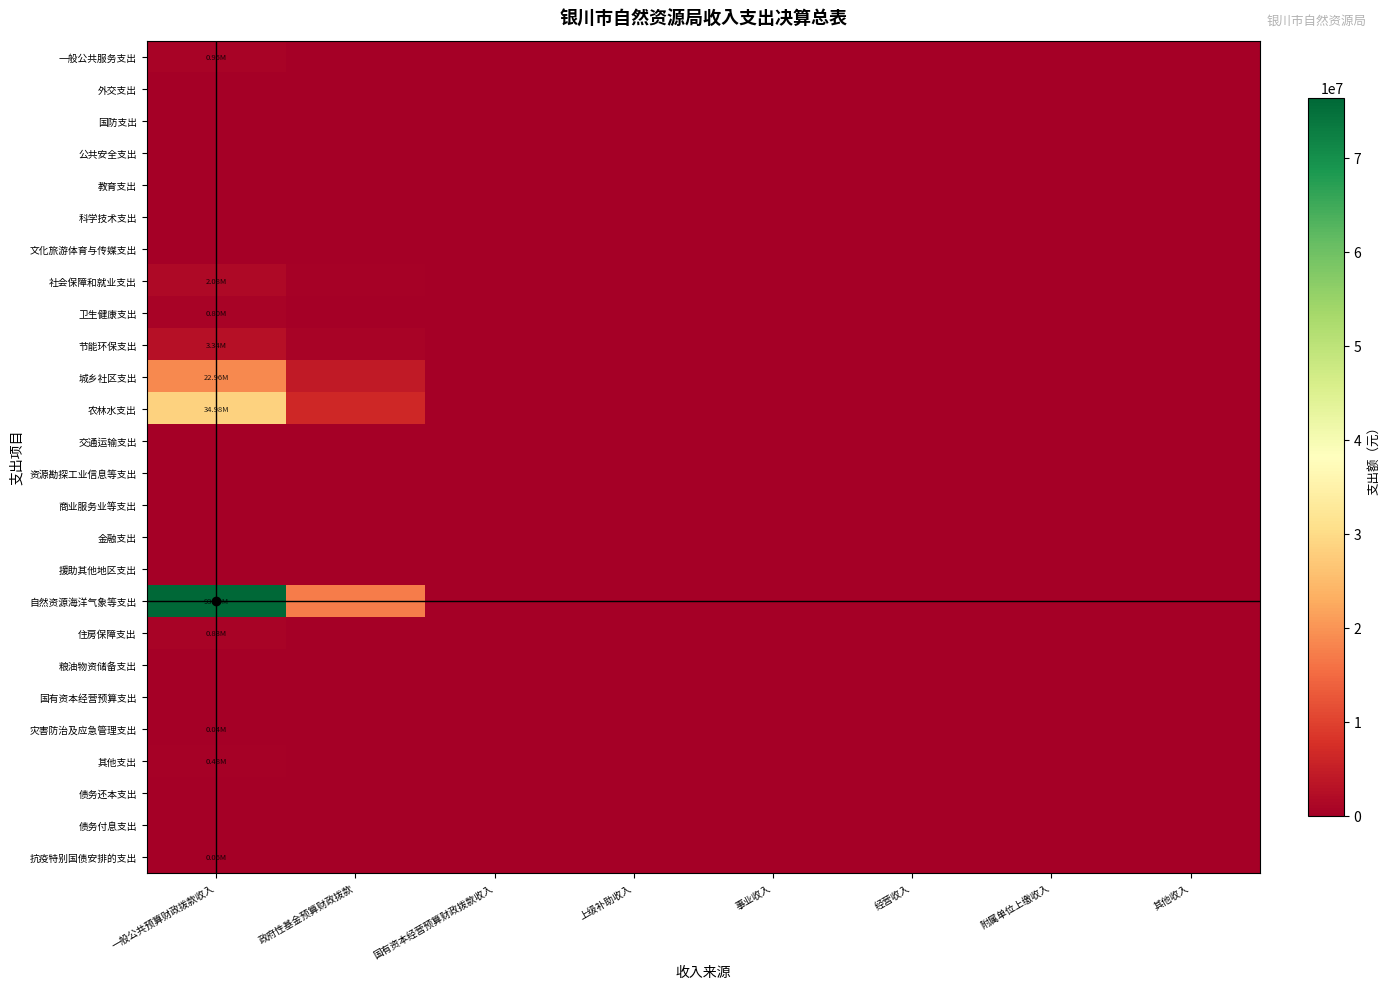

Which category has the lowest value across all series?

国有资本经营预算财政拨款收入